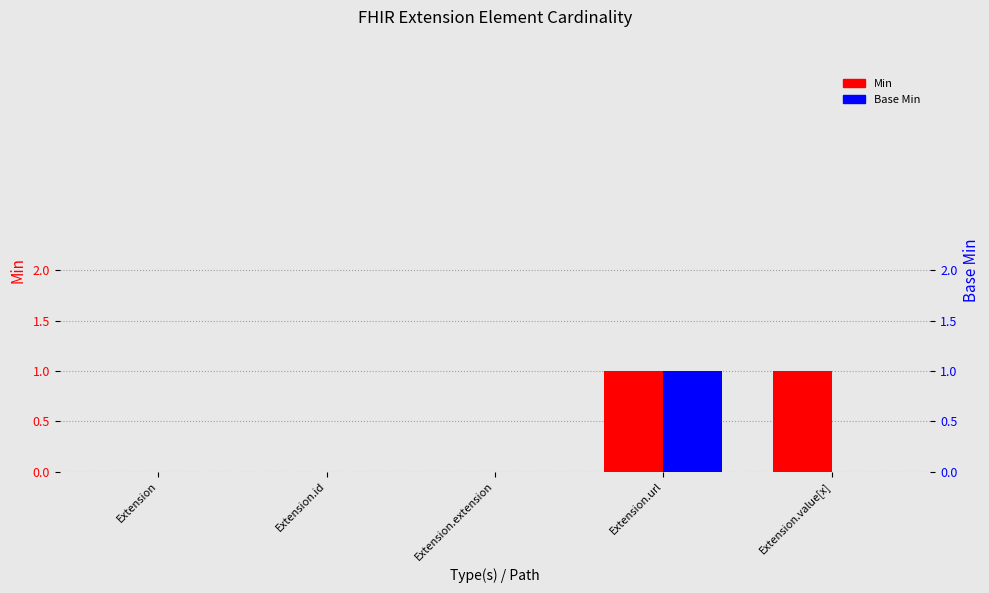

What is the label of the 3rd bar from the left?

Extension.extension